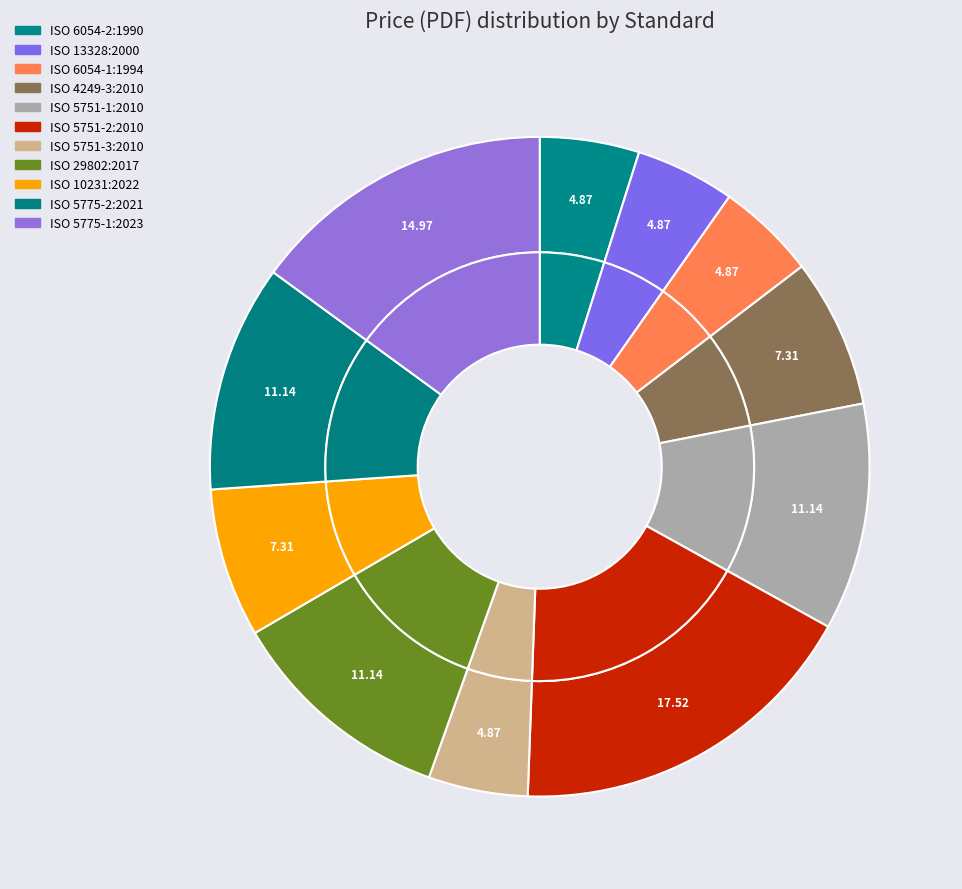

Is there any slice that represents more than half of the pie?

No